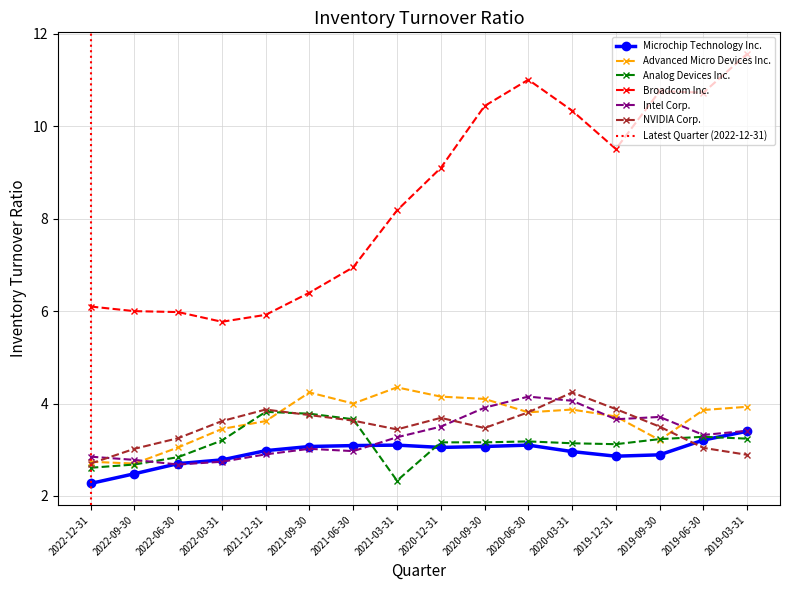

Reading right to left, transcribe all the data shown in this chart.

Microchip Technology Inc.: 3.4	3.2	2.9	2.9	3.0	3.1	3.1	3.0	3.1	3.1	3.1	3.0	2.8	2.7	2.5	2.3
Advanced Micro Devices Inc.: 3.9	3.9	3.2	3.7	3.9	3.8	4.1	4.2	4.3	4.0	4.2	3.6	3.5	3.0	2.7	2.7
Analog Devices Inc.: 3.2	3.3	3.2	3.1	3.1	3.2	3.2	3.2	2.3	3.7	3.8	3.8	3.2	2.8	2.7	2.6
Broadcom Inc.: 11.6	10.7	10.8	9.5	10.3	11.0	10.4	9.1	8.2	7.0	6.4	5.9	5.8	6.0	6.0	6.1
Intel Corp.: 3.4	3.3	3.7	3.7	4.1	4.2	3.9	3.5	3.3	3.0	3.0	2.9	2.7	2.7	2.8	2.9
NVIDIA Corp.: 2.9	3.0	3.5	3.9	4.2	3.8	3.5	3.7	3.4	3.6	3.8	3.9	3.6	3.2	3.0	2.7